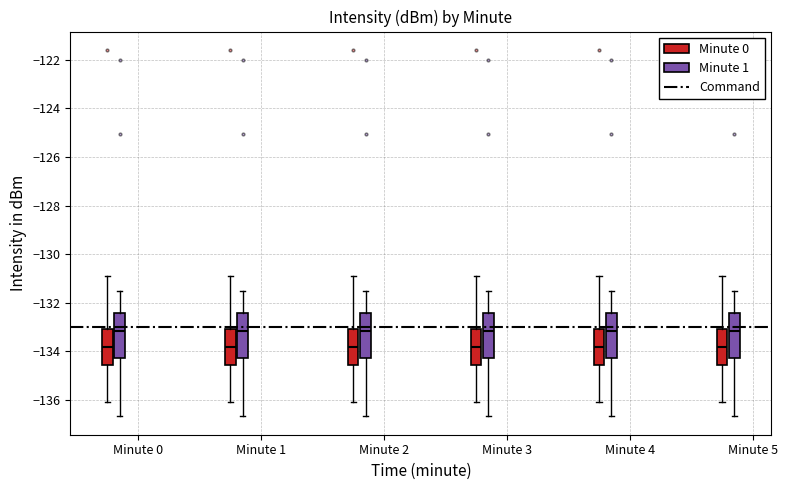

Where is the lower edge of the box for Minute 3 (Minute 1) on the y-axis? The values are not printed on the chart, so give them approximately, as read against the axis.

-134.2